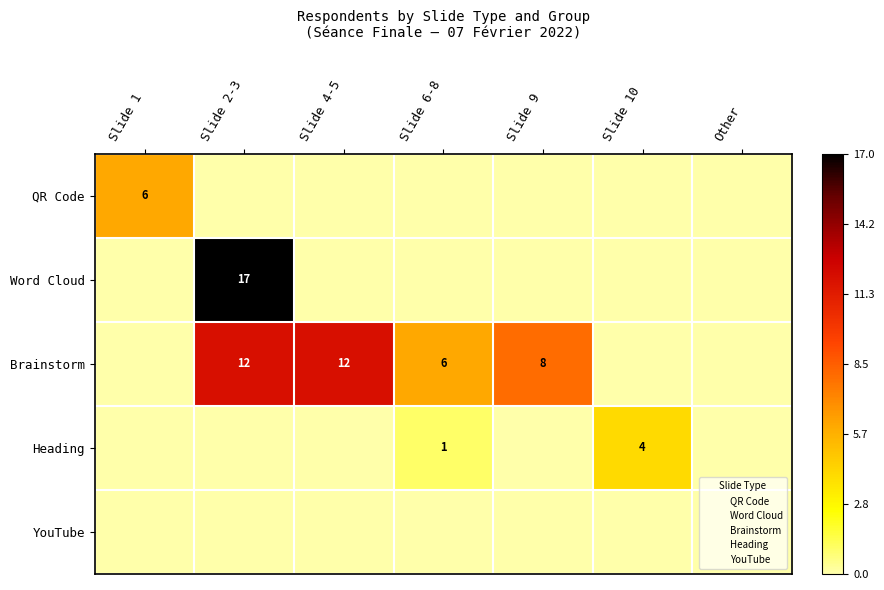

At how many categories does at least one series exceed 6?

3